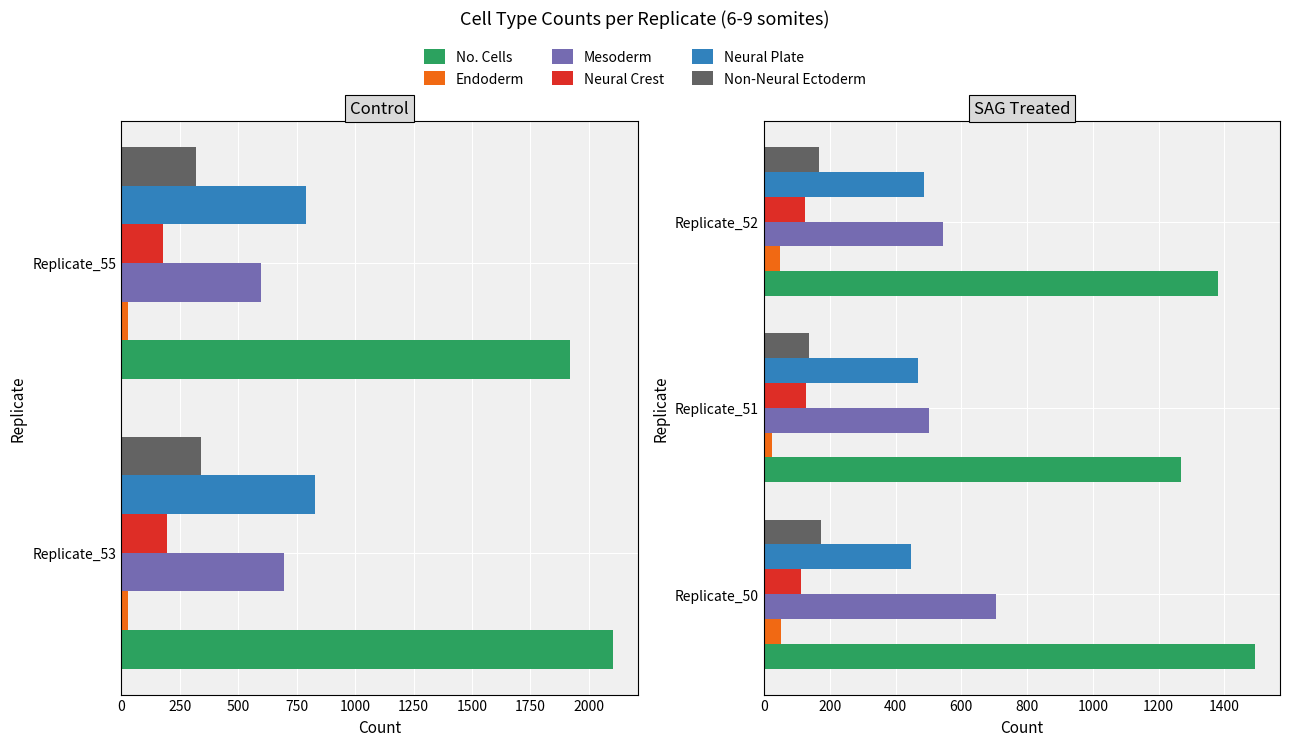

What is the value of the Neural Plate bar at the 1st from the left?

446